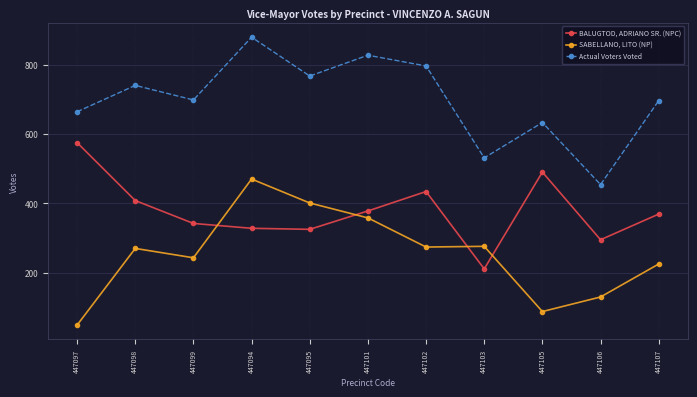

True or false: BALUGTOD, ADRIANO SR. (NPC) has a value of 434 at 447102.

True